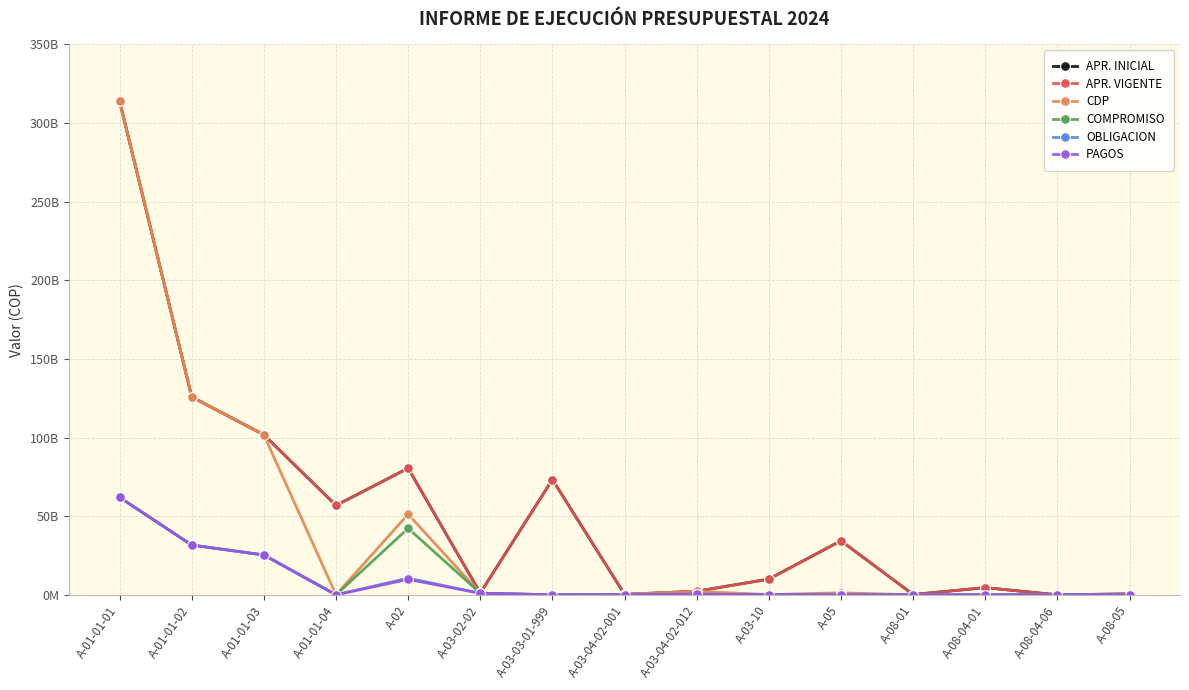

Is it true that COMPROMISO equals 1069006000.0 at A-03-02-02?

True